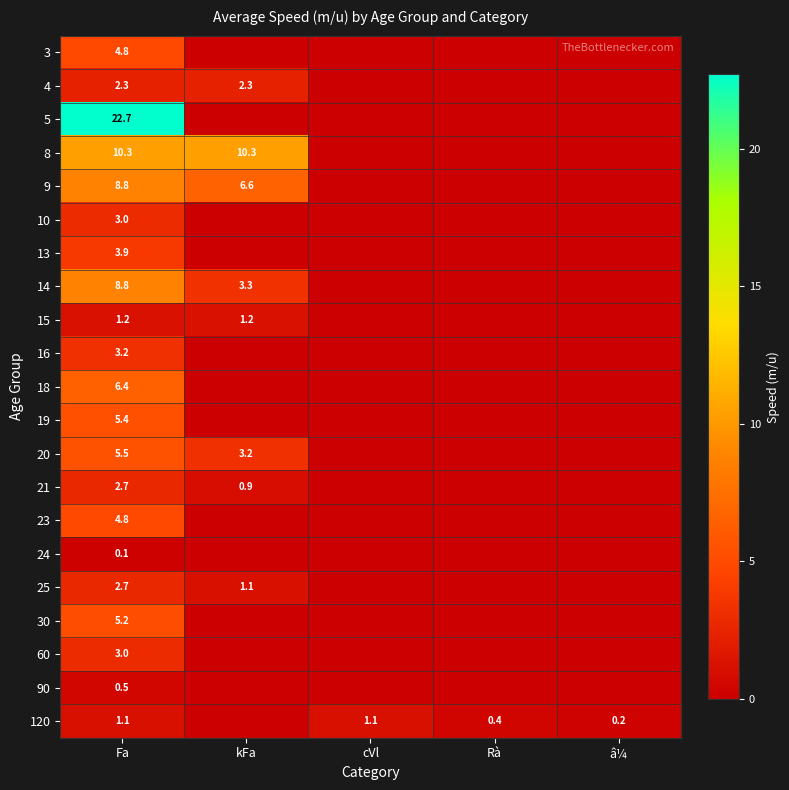

What is the sum of the 14 values at Fa and kFa?

12.1